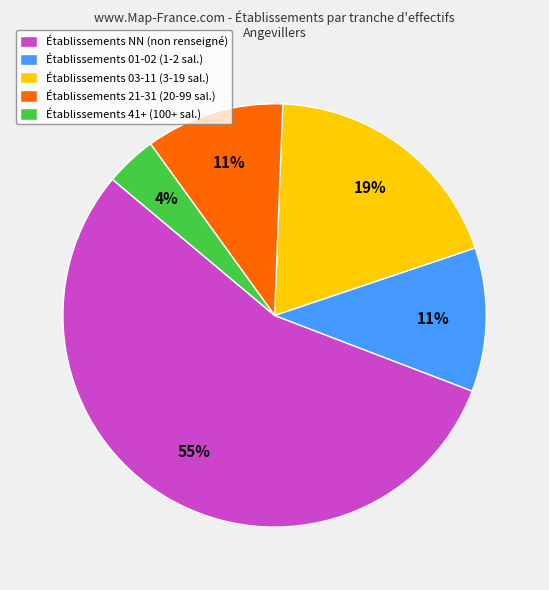

Does any single category account for the majority?

Yes